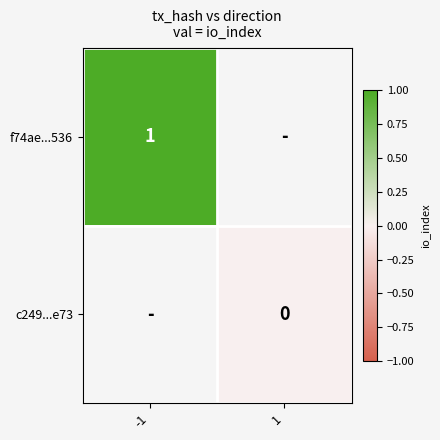

The value of f74ae...536 at -1 is 1. True or false?

True